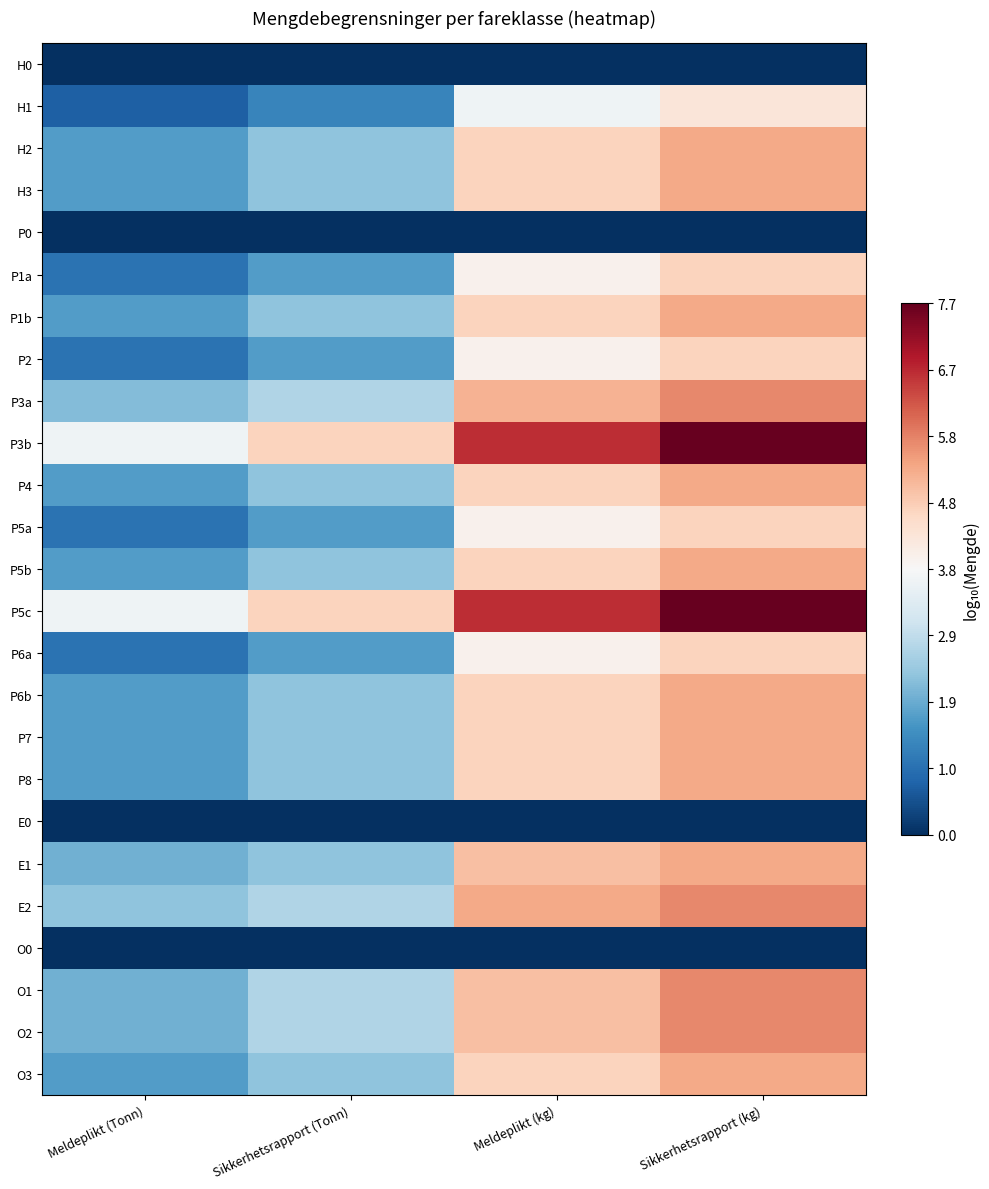

At which category does the chart reach its minimum across all series?

Meldeplikt (Tonn)